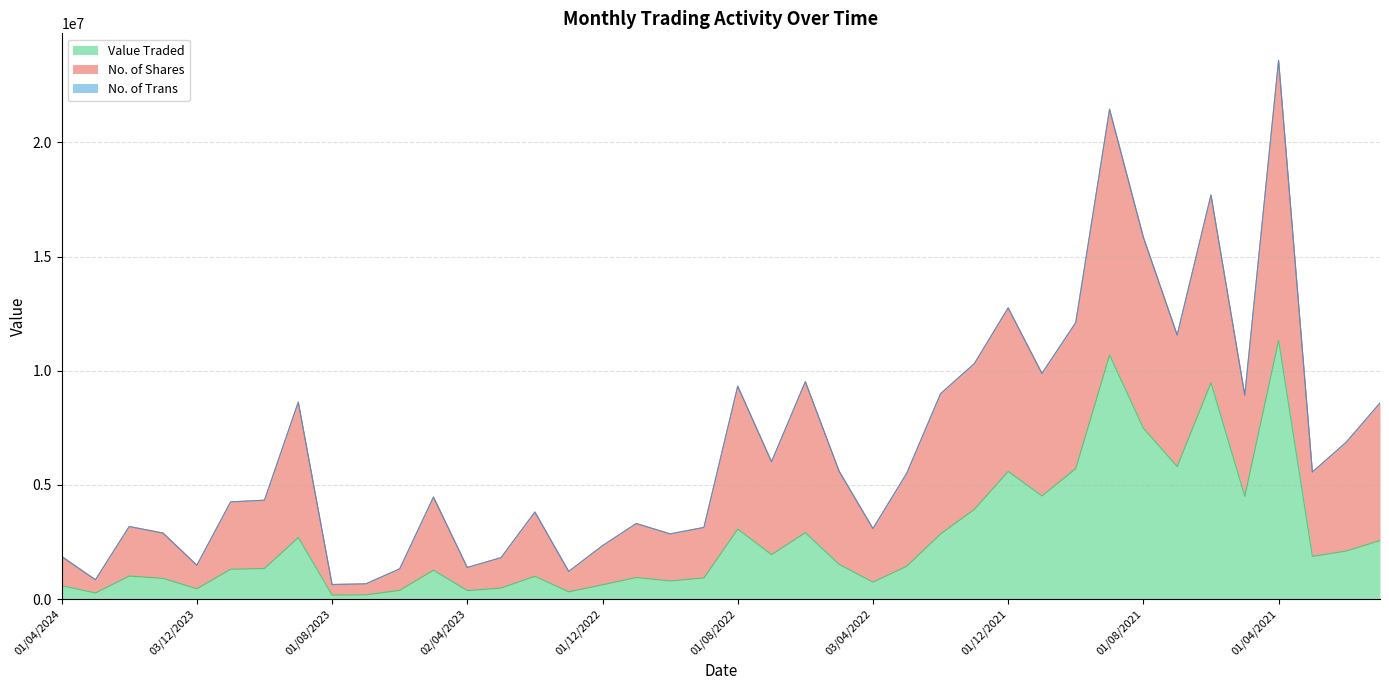

Between 02/01/2022 and 01/10/2023, which is larger?

02/01/2022